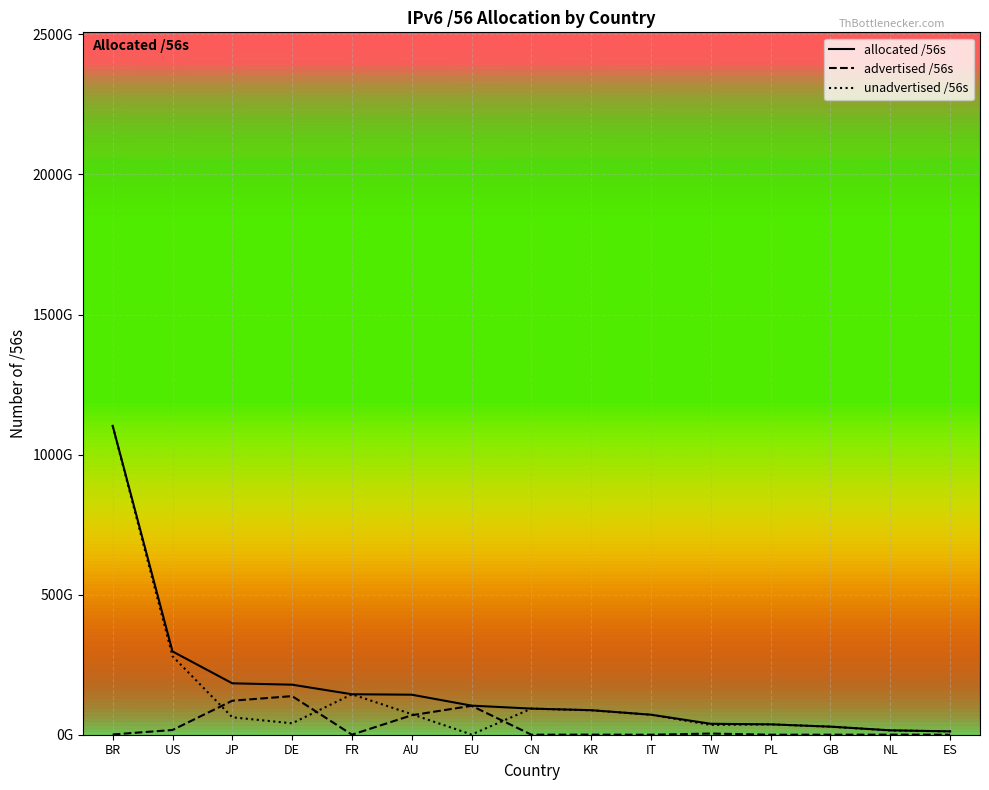

At which category does advertised /56s reach its first local valley?

FR